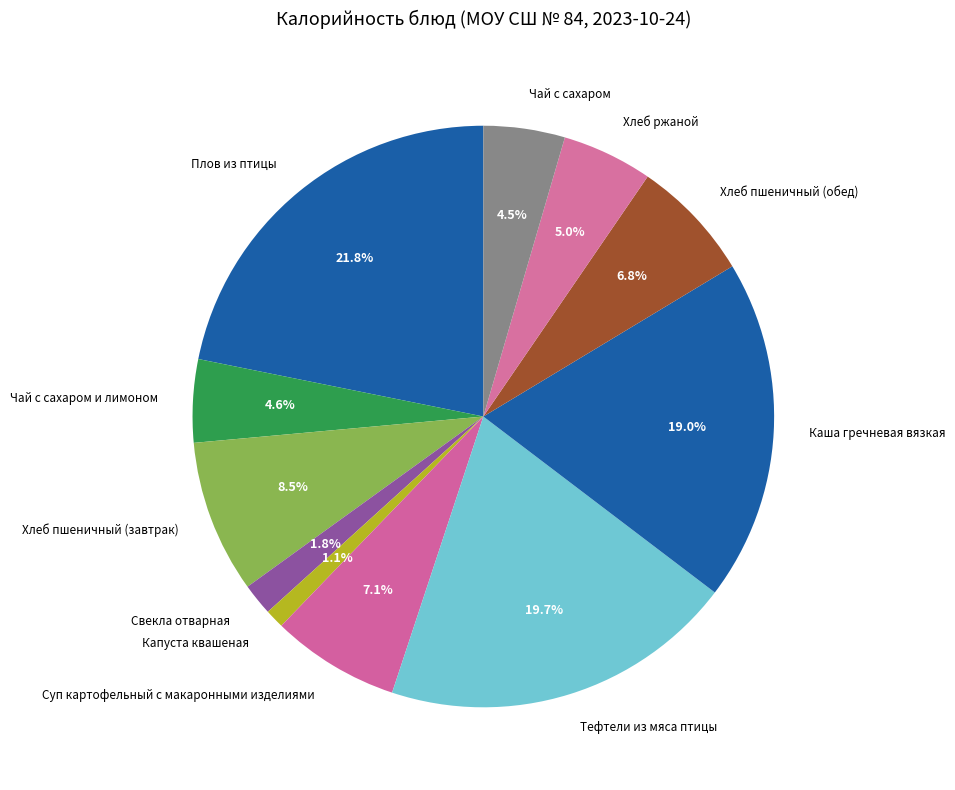

To the nearest percent, what is the difference between the largest and smallest slice percentages?

21%